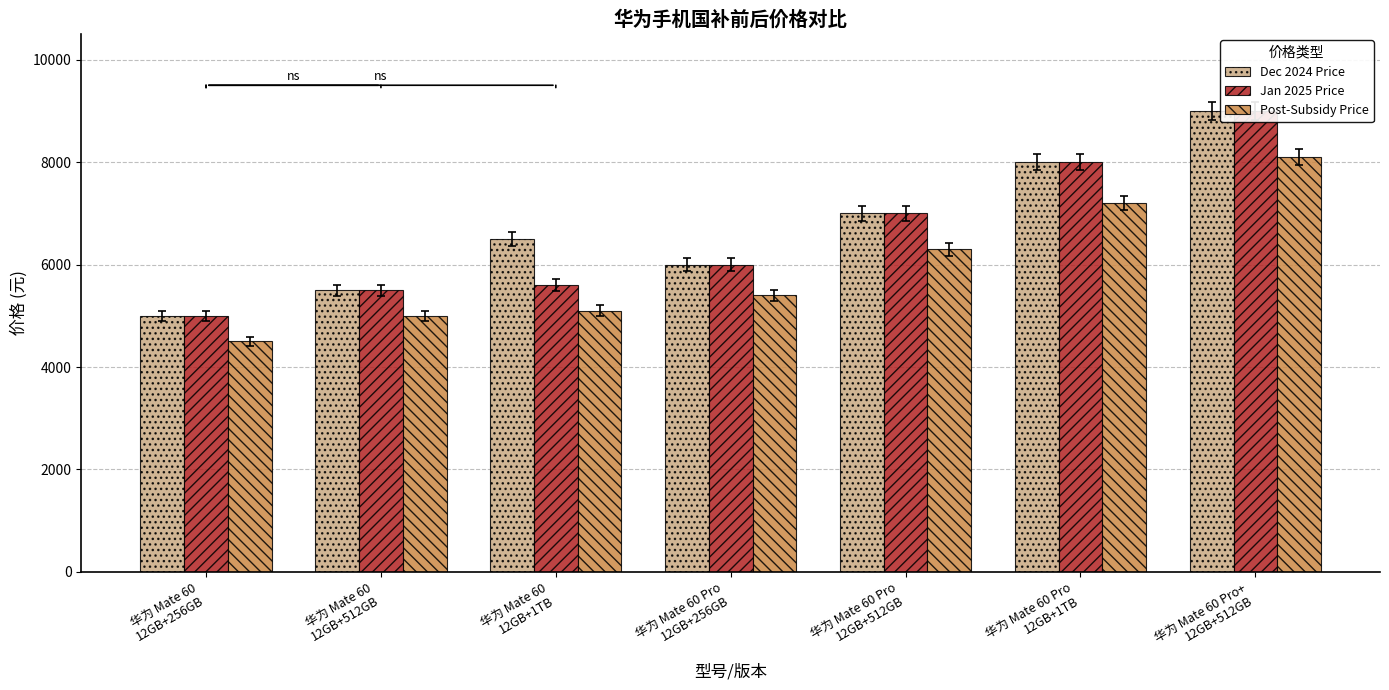

What is the difference between the maximum and minimum values in the Post-Subsidy Price series?

3600